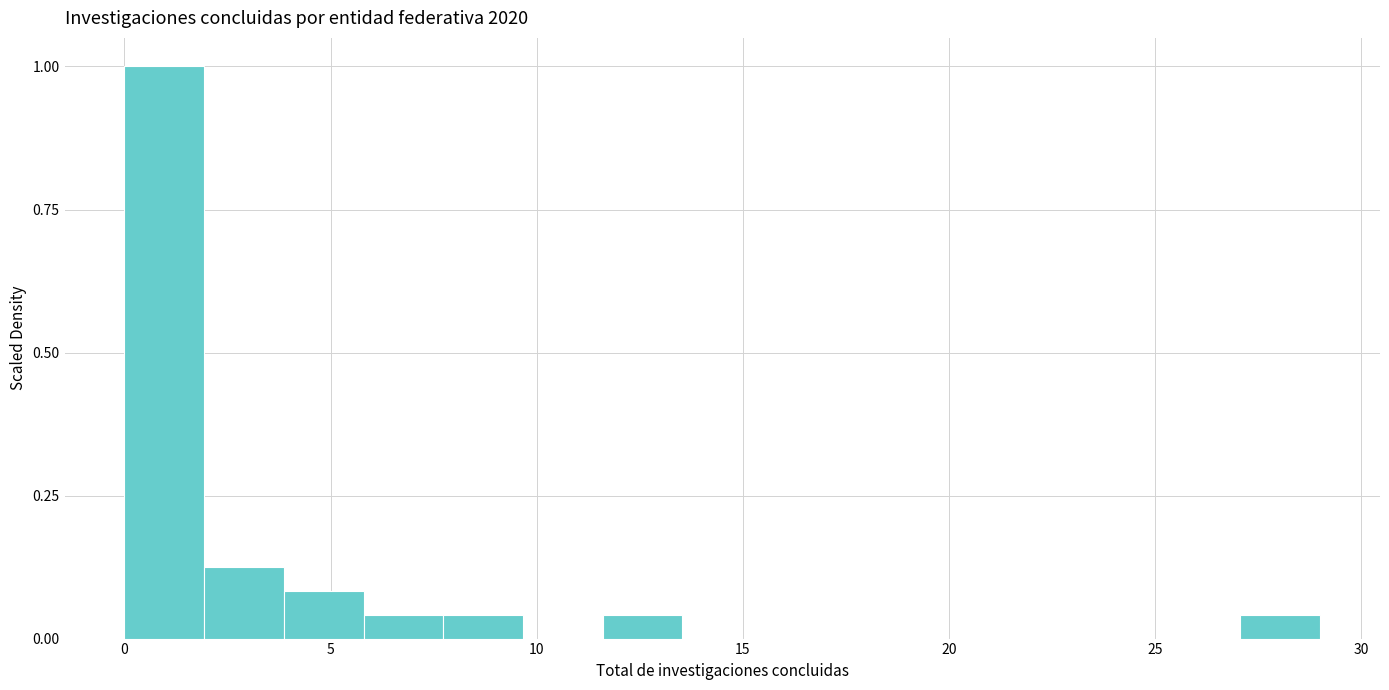

Read against the x-axis, roughly where is the centre of the tallest bar?

1.0